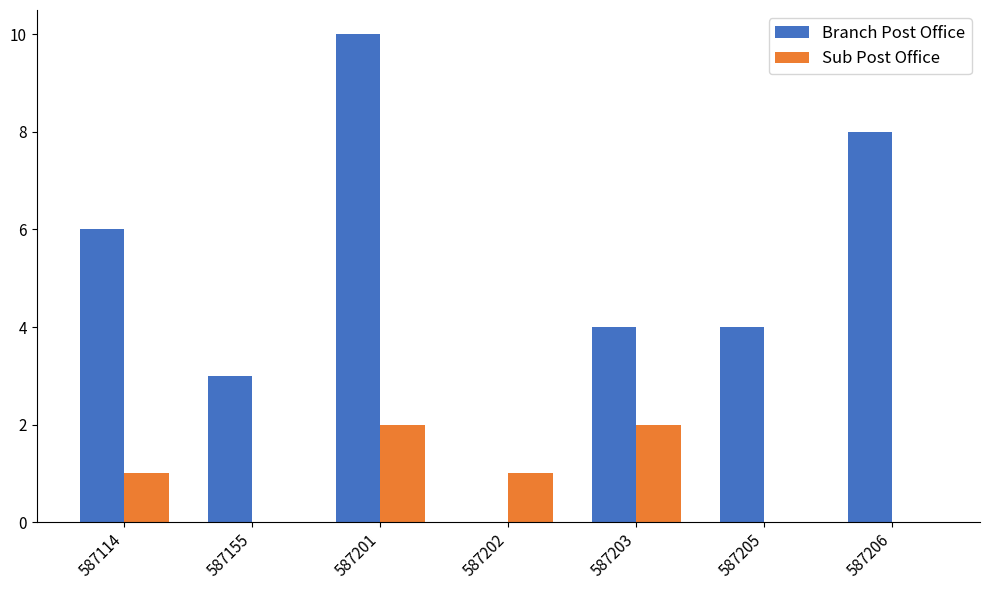

At which category is the sum across all series the highest?

587201